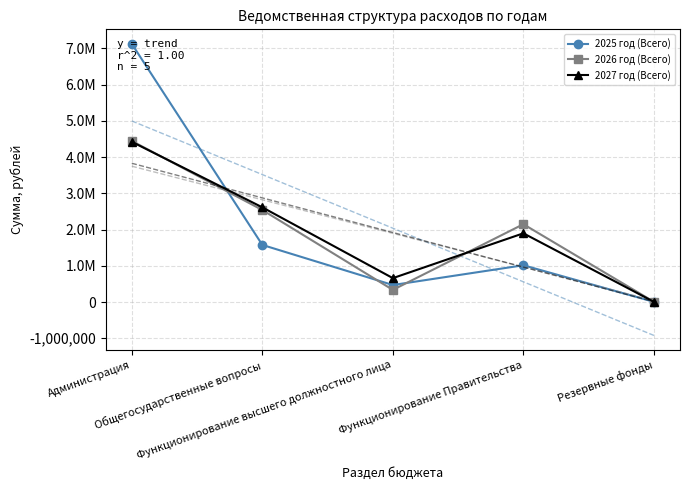

Which series has the widest spread of values?

2025 год (Всего)